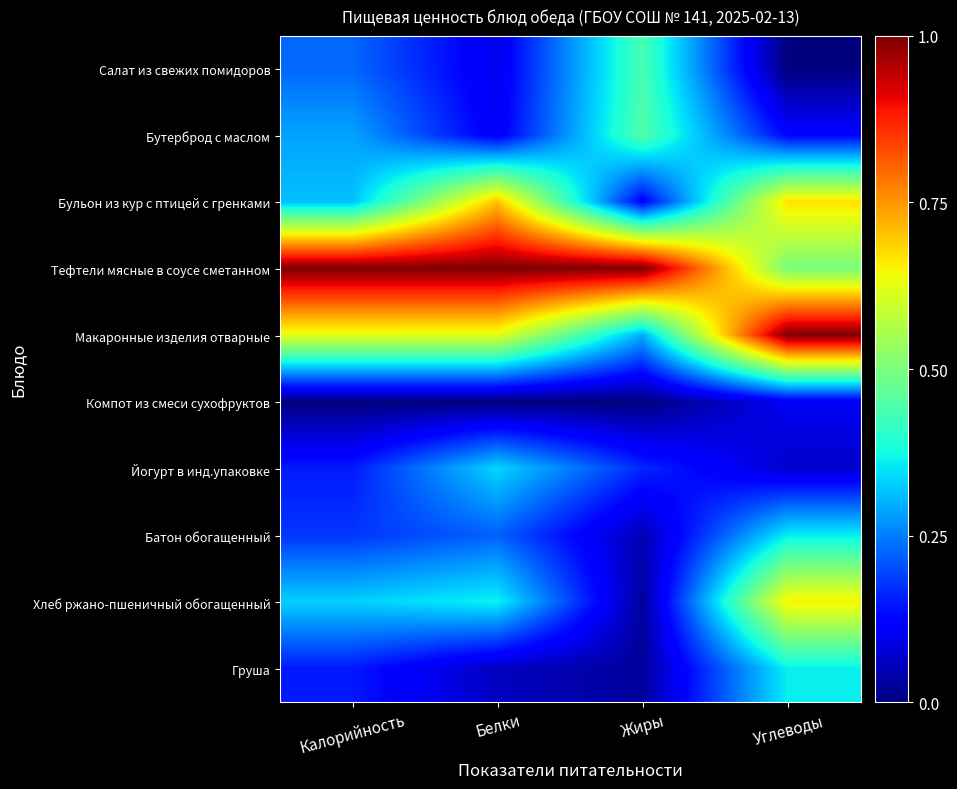

At which category does the chart reach its minimum across all series?

Углеводы